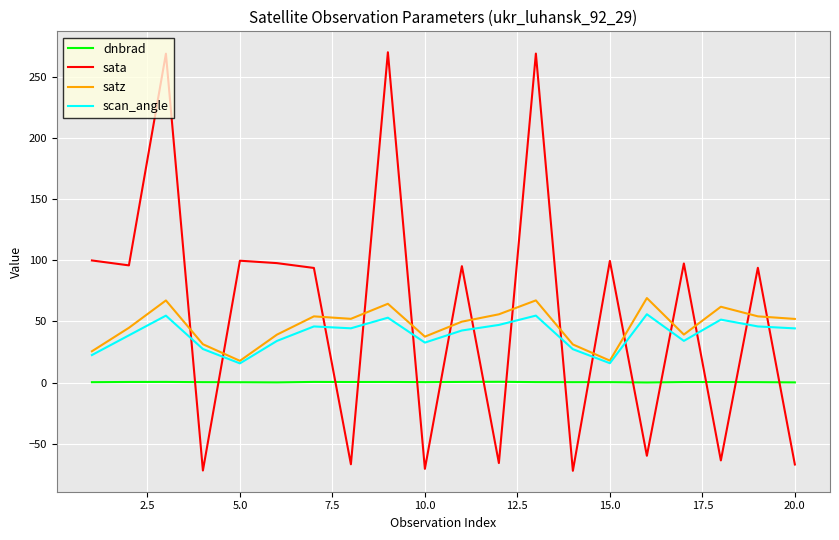

What is the difference between the second highest and minimum values in the sata series?

341.0